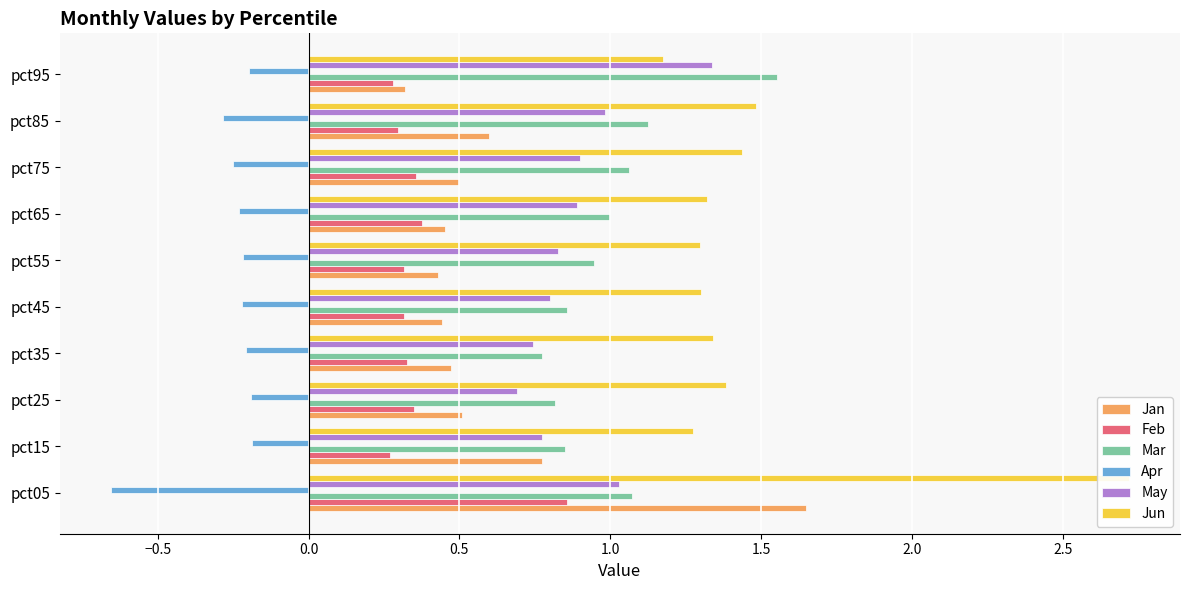

At how many categories does at least one series exceed 0?

10